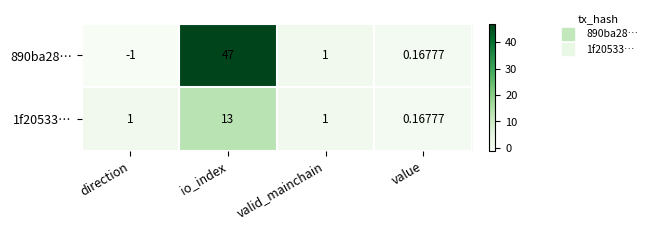

Which series has the largest total across all categories?

890ba28…